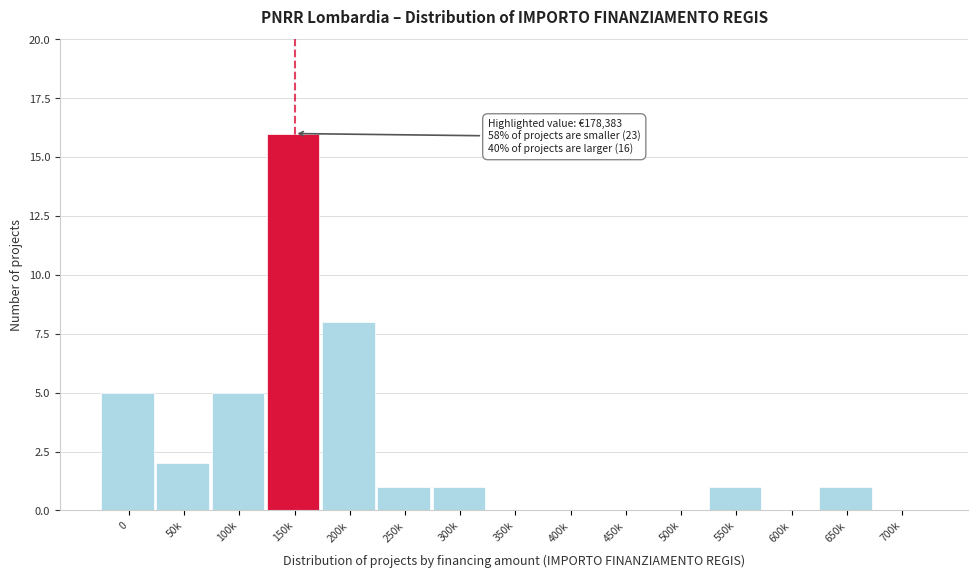

Reading left to right, extract all data points from this chart.

0=5	50k=2	100k=5	150k=16	200k=8	250k=1	300k=1	350k=0	400k=0	450k=0	500k=0	550k=1	600k=0	650k=1	700k=0